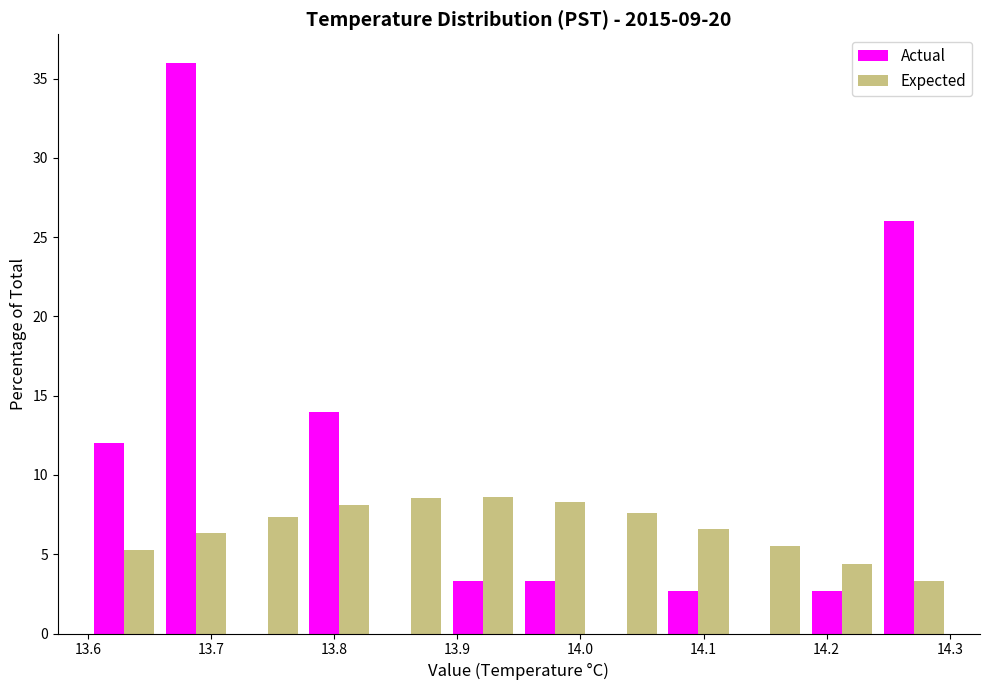

In the Actual series, which range on the x-axis has the tallest bar?

13.66 to 13.72